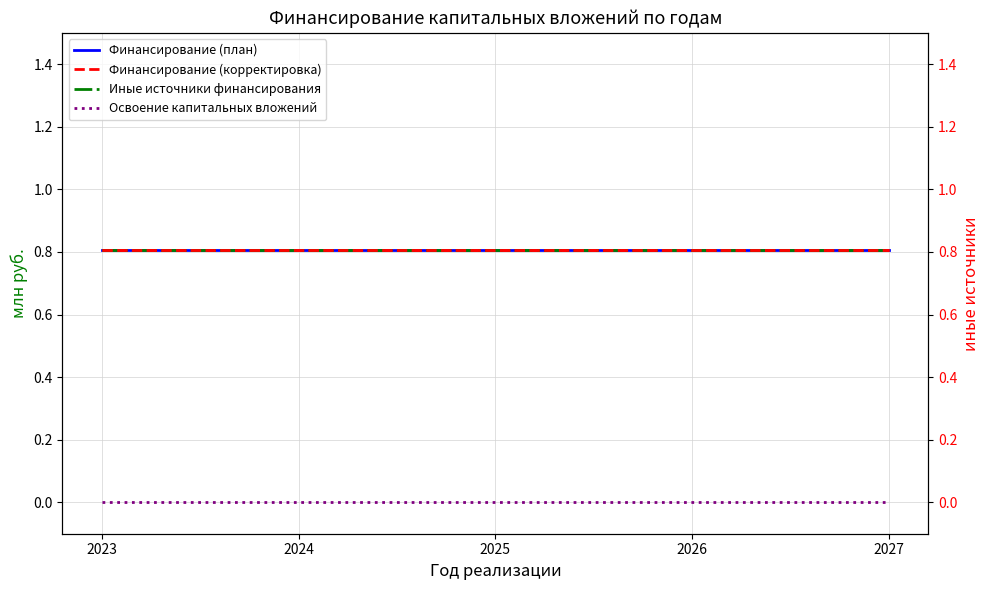

What is the approximate value of Финансирование (план) at 2023?

0.8